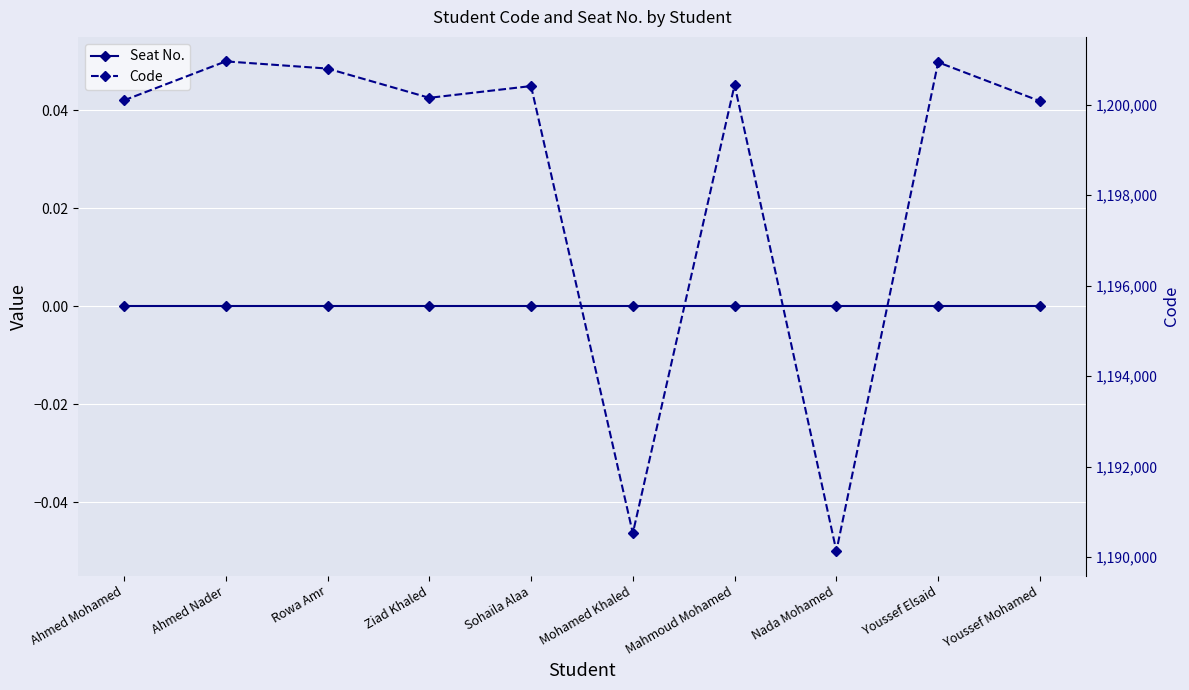

At which category does the chart reach its peak across all series?

Ahmed Nader